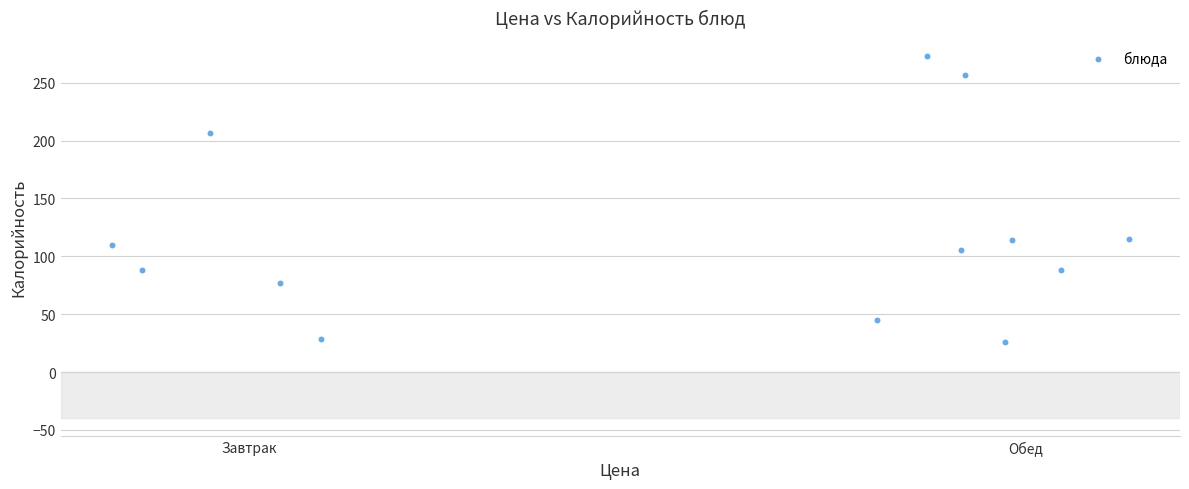

What is the range of X values (max minus min)?

19.6